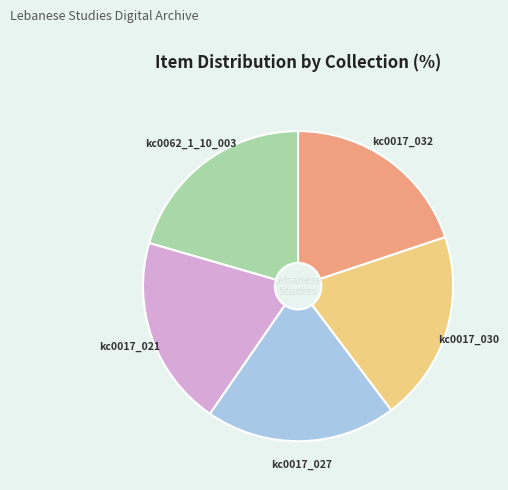

What is the ratio of the value at kc0017_027 to the value at kc0017_021?

1.0